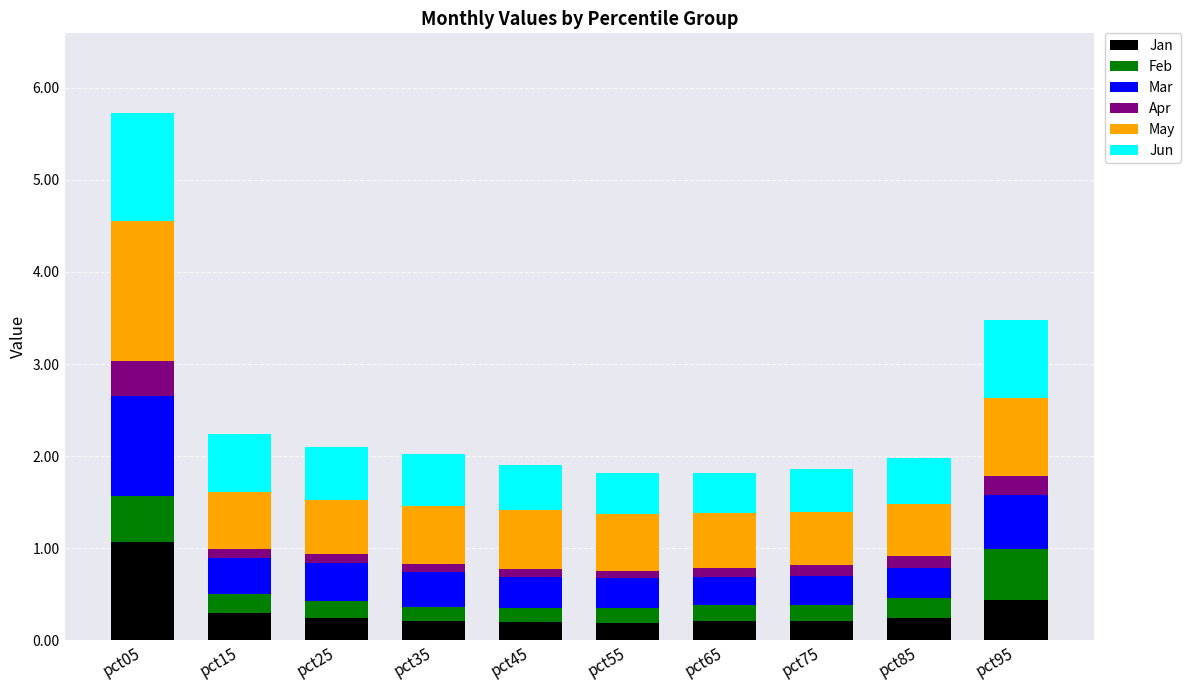

What is the total value across all series at pct05?

5.7